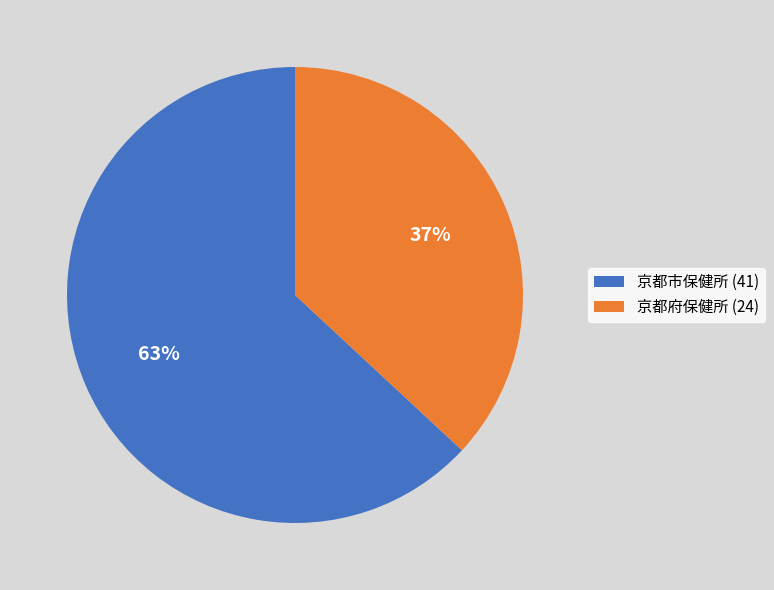

Which category accounts for the majority?

京都市保健所 (41)